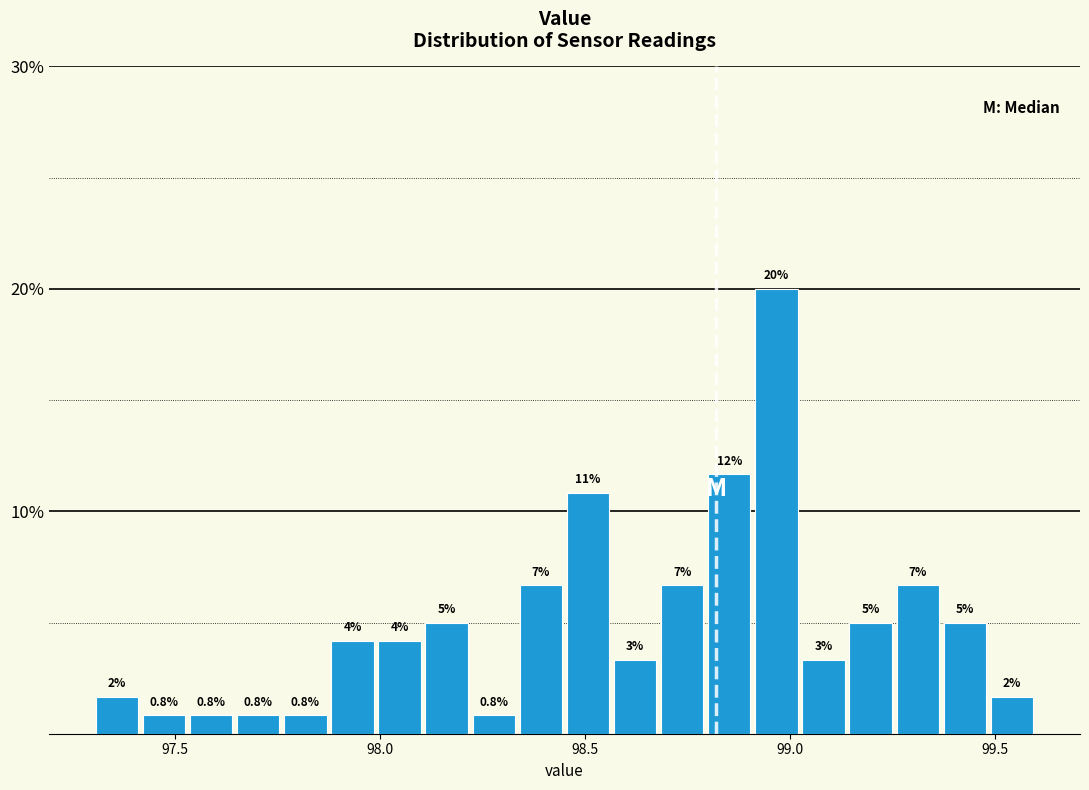

Around what value on the x-axis is the tallest bar? Give the approximate position of its centre, as read against the axis.

98.95